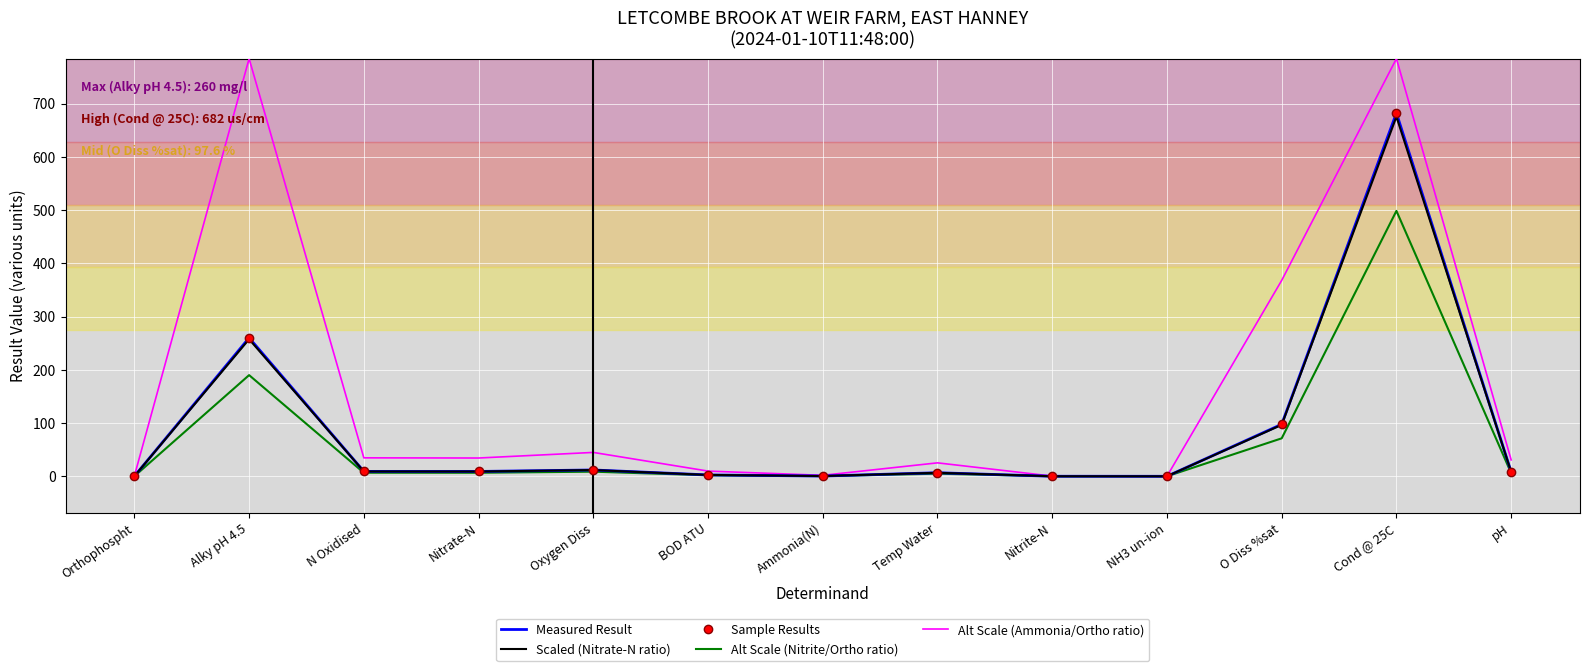

Which category has the highest value in the Alt Scale (Nitrite/Ortho ratio) series?

Cond @ 25C